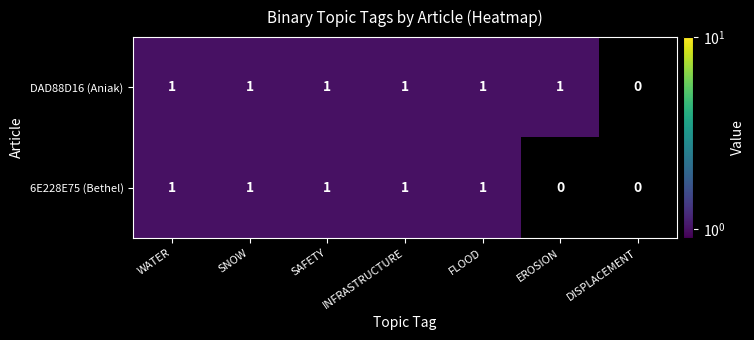

Which series has the largest total across all categories?

DAD88D16 (Aniak)